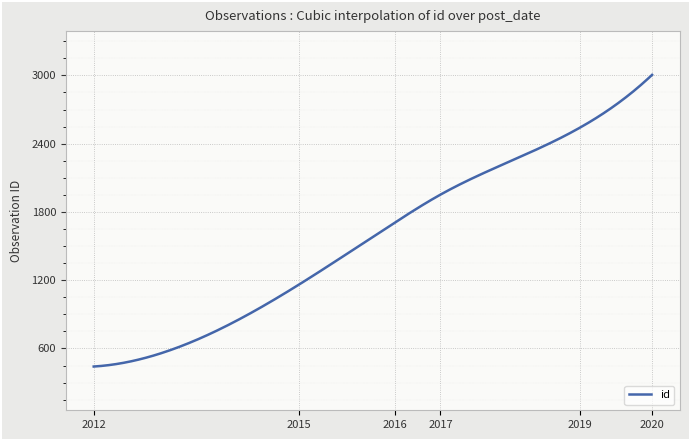

What is the difference between the maximum and minimum values?

2564.0